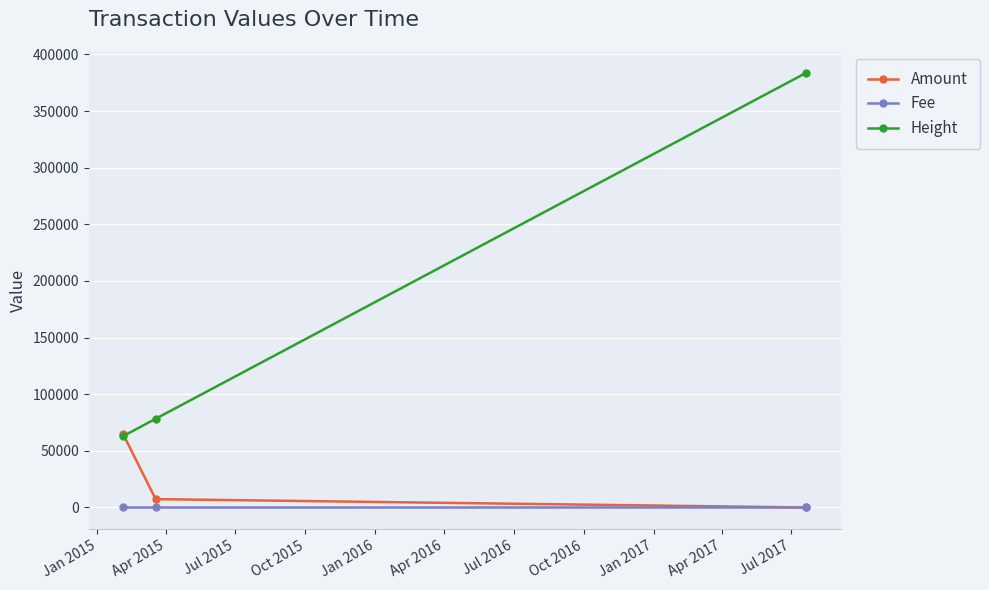

What is the greatest value displayed?

383838